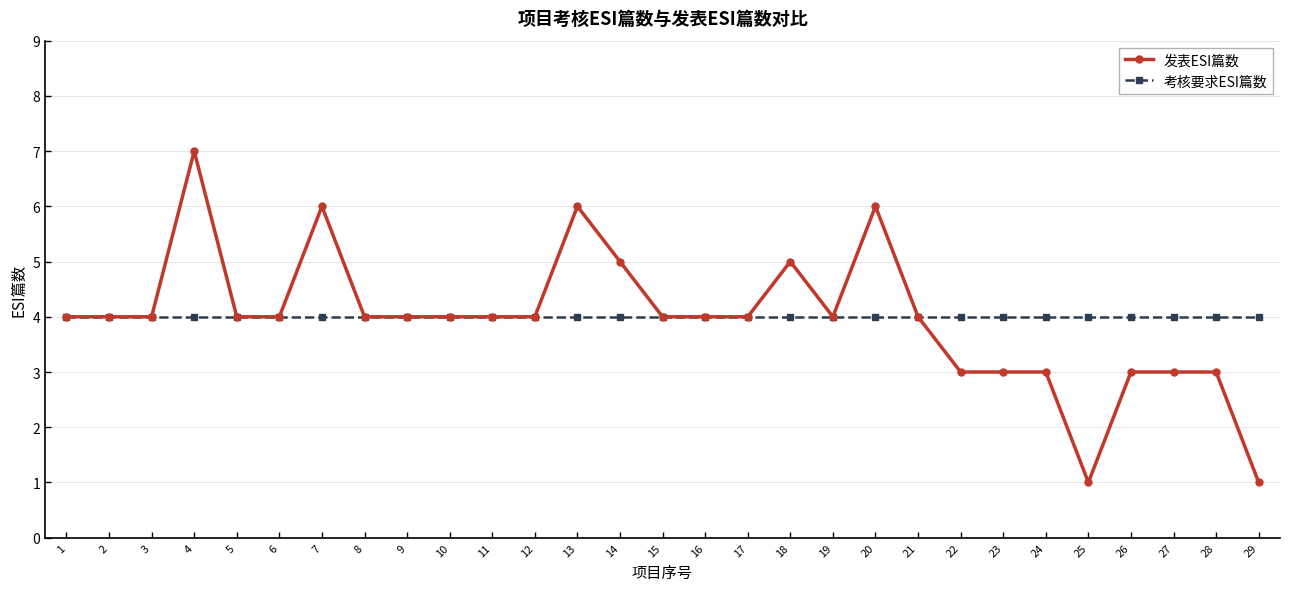

At 26, list the series in order from smallest to largest.

发表ESI篇数, 考核要求ESI篇数